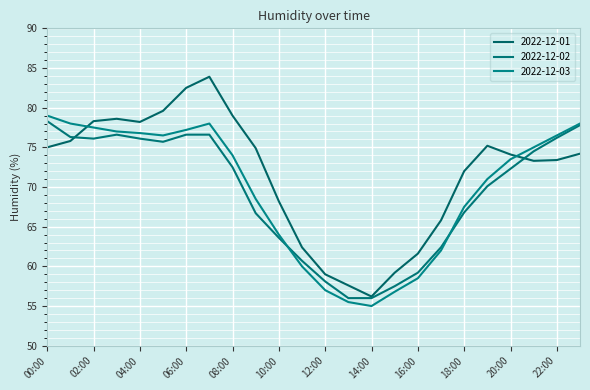

At which label does 2022-12-02 first exceed 72?

00:00